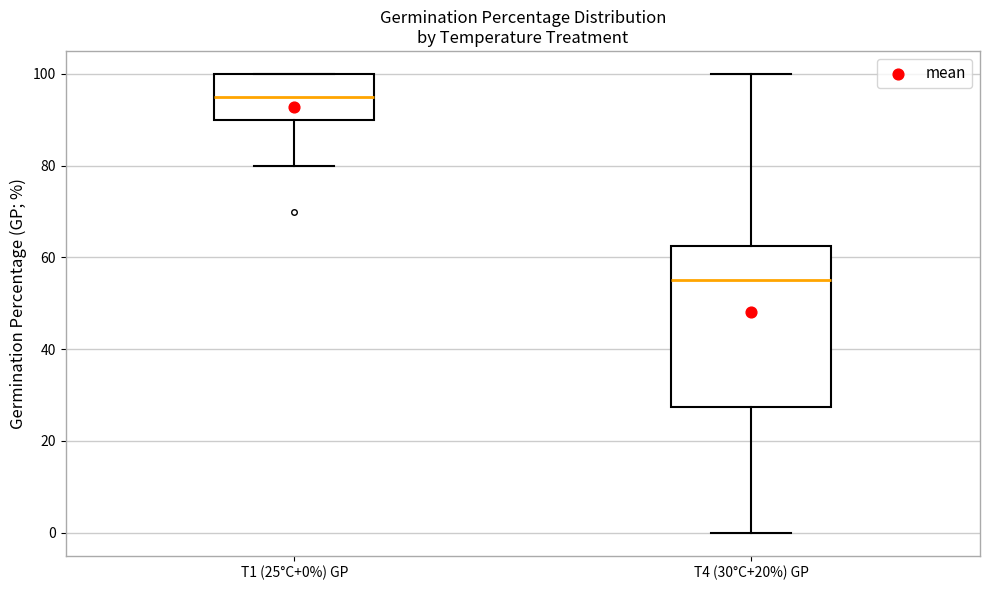

Reading left to right, transcribe this box plot: for each box, give where its median line is, the range the box spans, and where its two whiskers end, as read against the y-axis. The values are not printed on the chart, so give them approximately, as read against the axis.

T1 (25°C+0%) GP: median 96, box 90 to 100, whiskers 80 to 100
T4 (30°C+20%) GP: median 56, box 28 to 62, whiskers 0 to 100